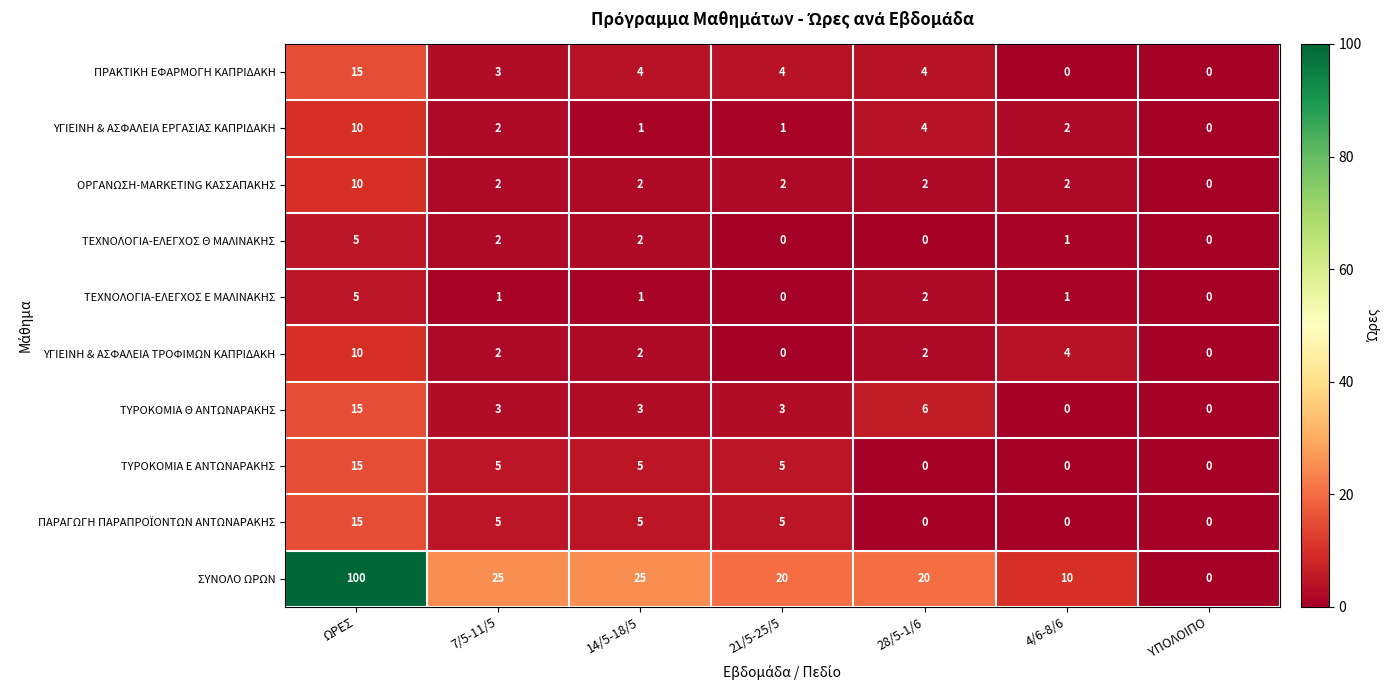

At which category does the chart reach its peak across all series?

ΩΡΕΣ